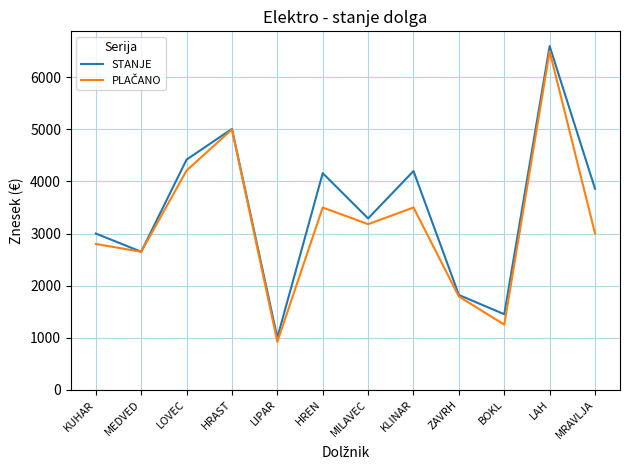

What is the greatest value displayed?

6600.0